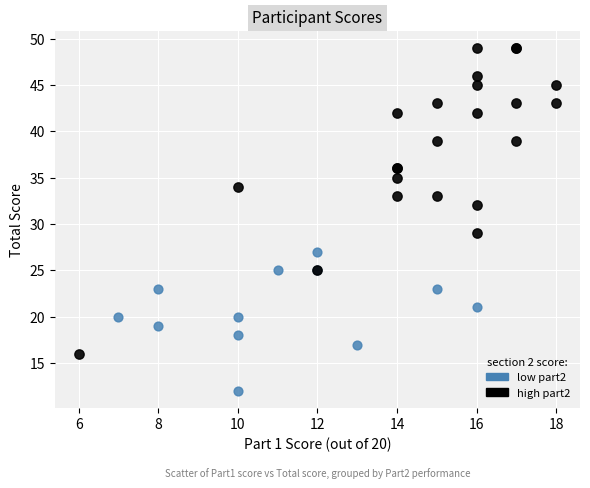

Which series contains the highest Y value?

high part2